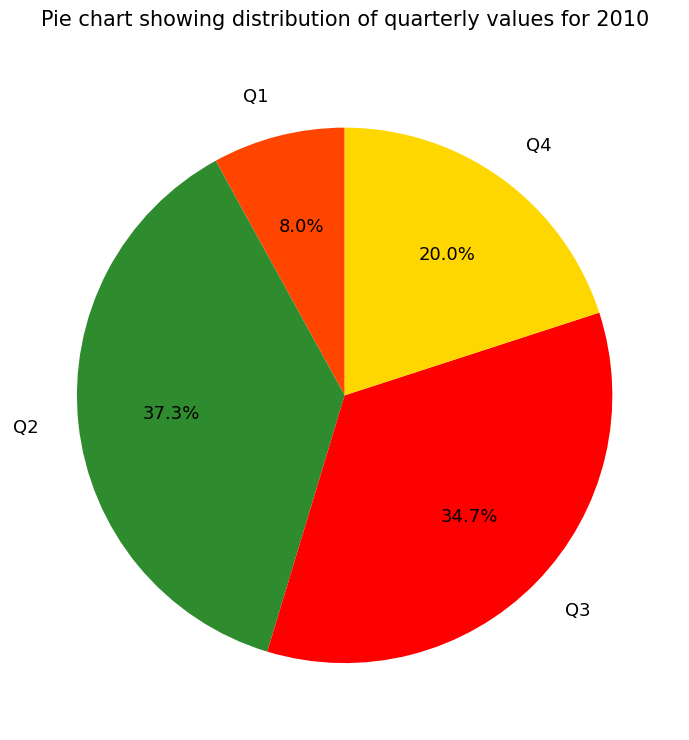

Approximately how many times larger is the value at Q1 compared to Q4?

0.4